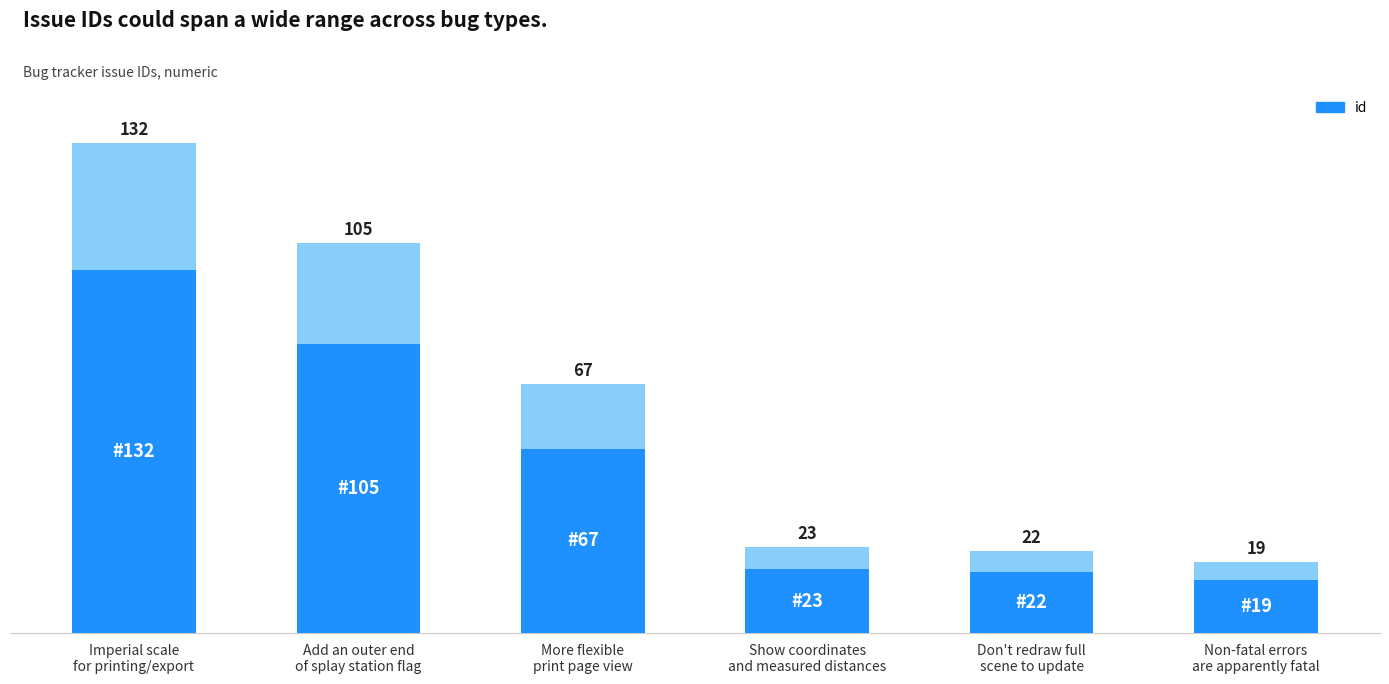

Rank the categories by value from lowest to highest.

Non-fatal errors
are apparently fatal, Don't redraw full
scene to update, Show coordinates
and measured distances, More flexible
print page view, Add an outer end
of splay station flag, Imperial scale
for printing/export